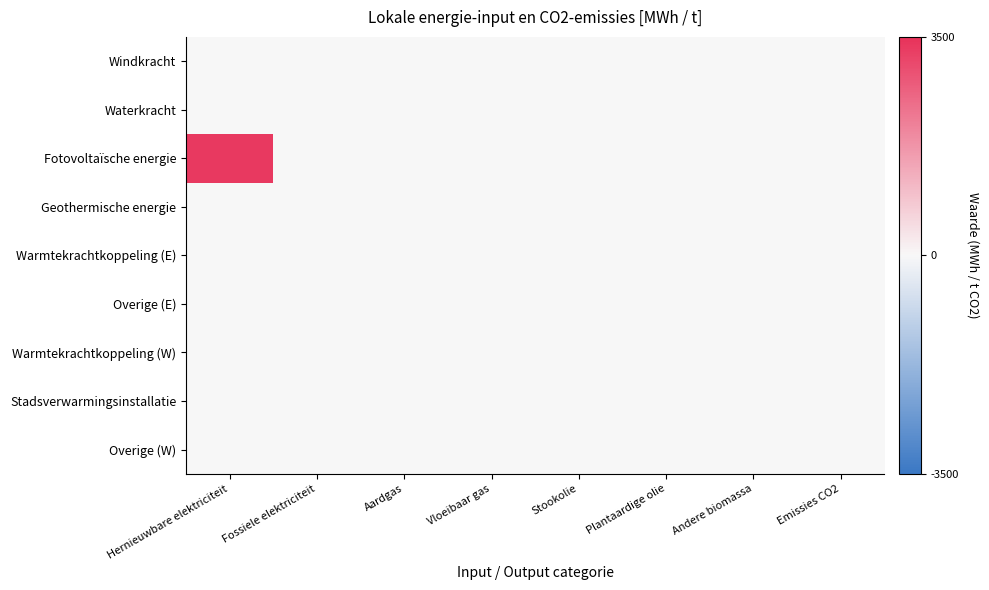

What is the greatest value displayed?

3336.8